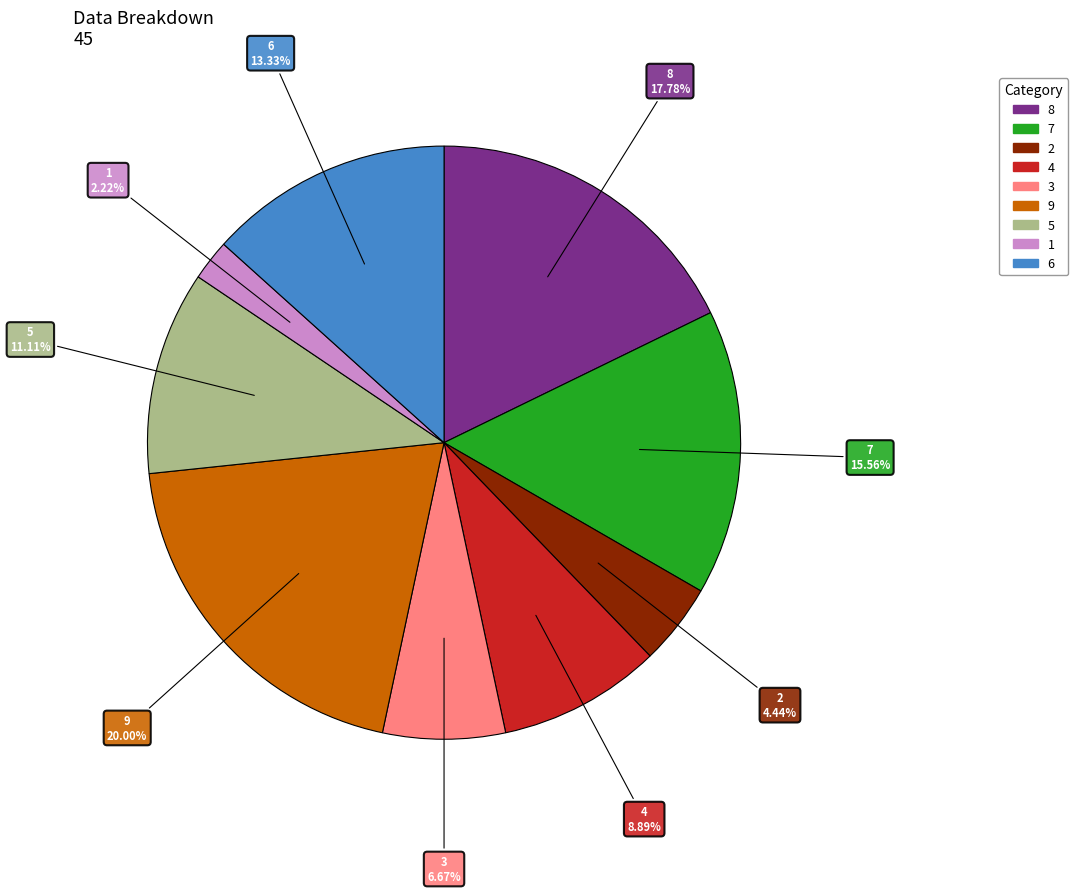

Does 5 represent more than half of the total?

No